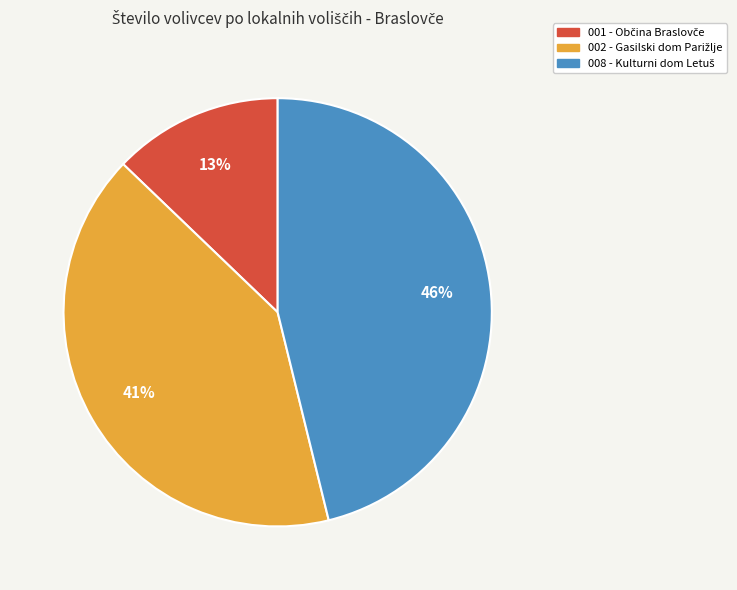

To the nearest percent, what is the difference between the largest and smallest slice percentages?

33%